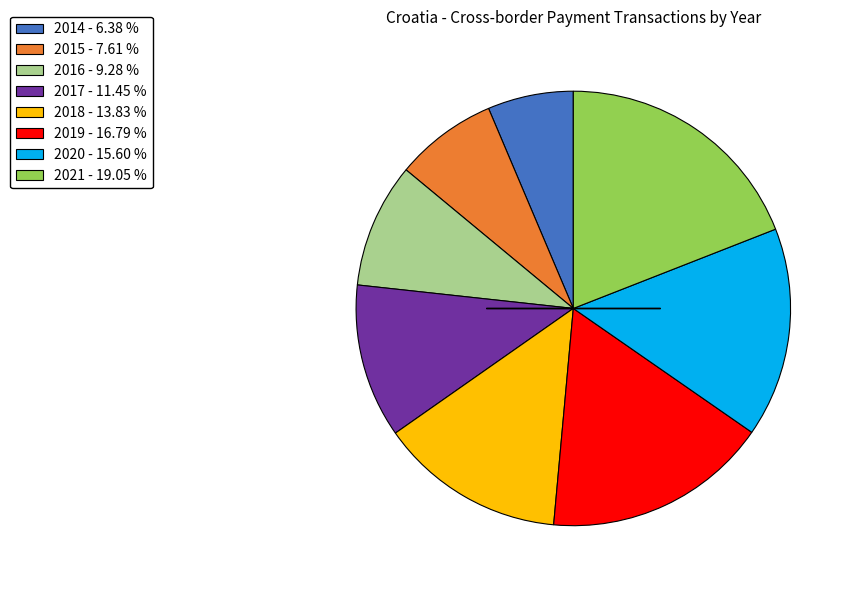

Which slice is the smallest?

2014